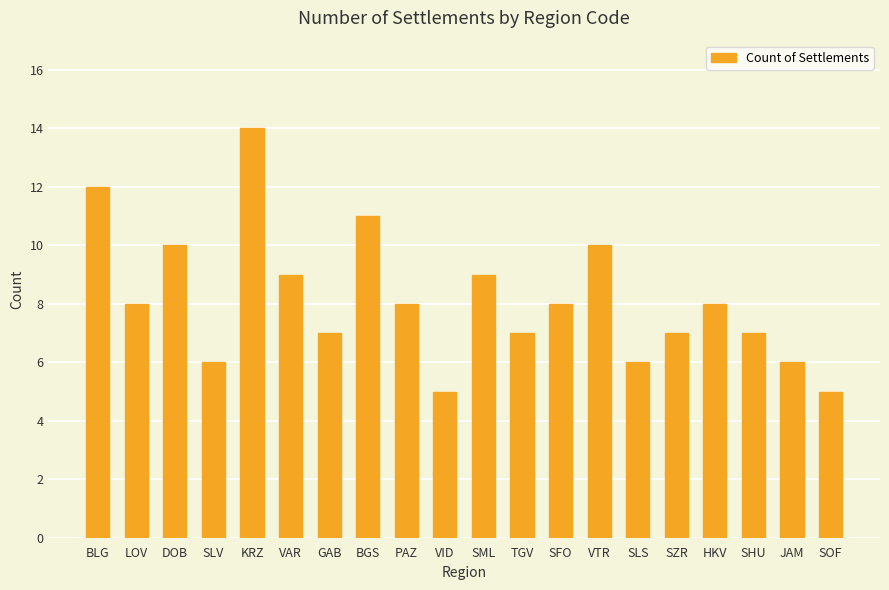

What is the label of the 8th bar from the right?

SFO